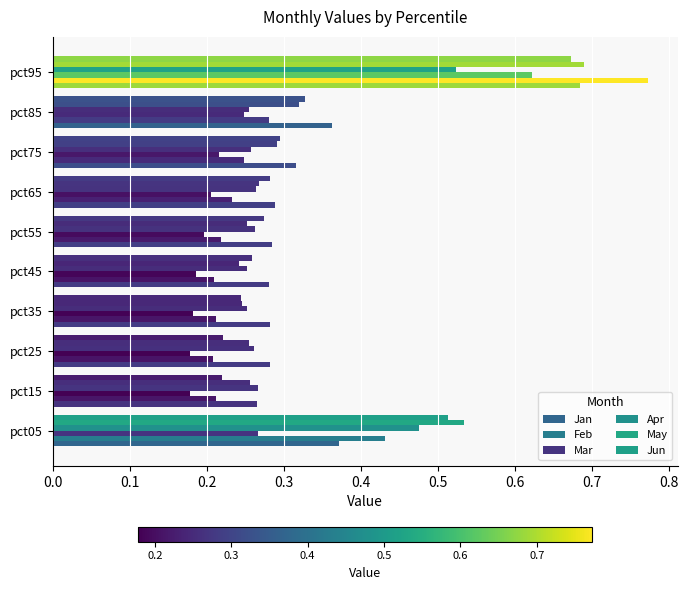

What is the maximum value for Jun?

0.7